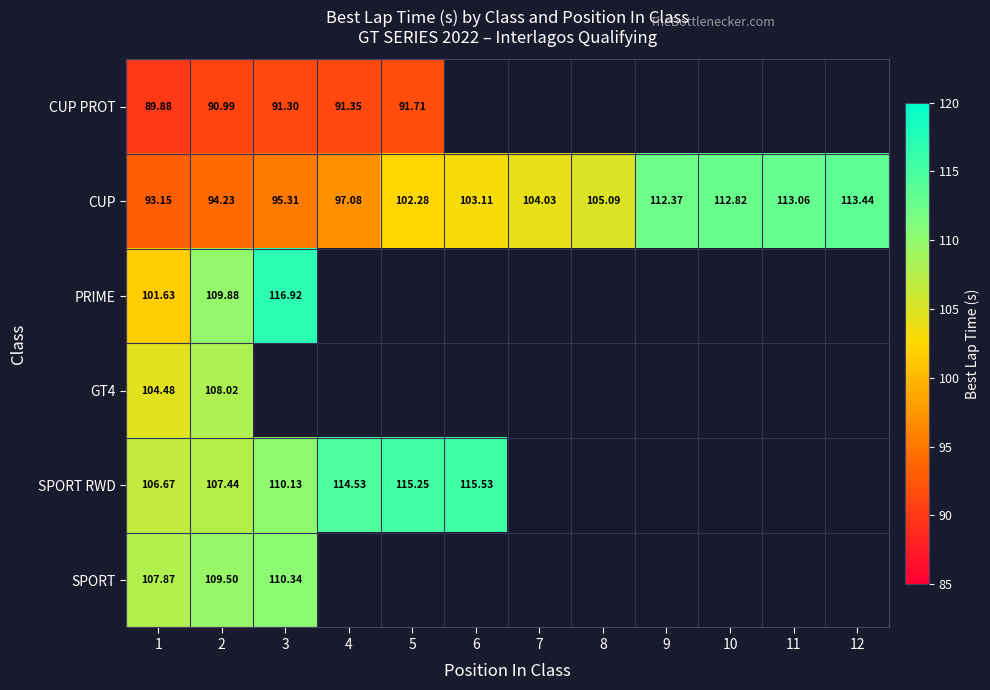

Which has a higher value, 12 or 1?

1